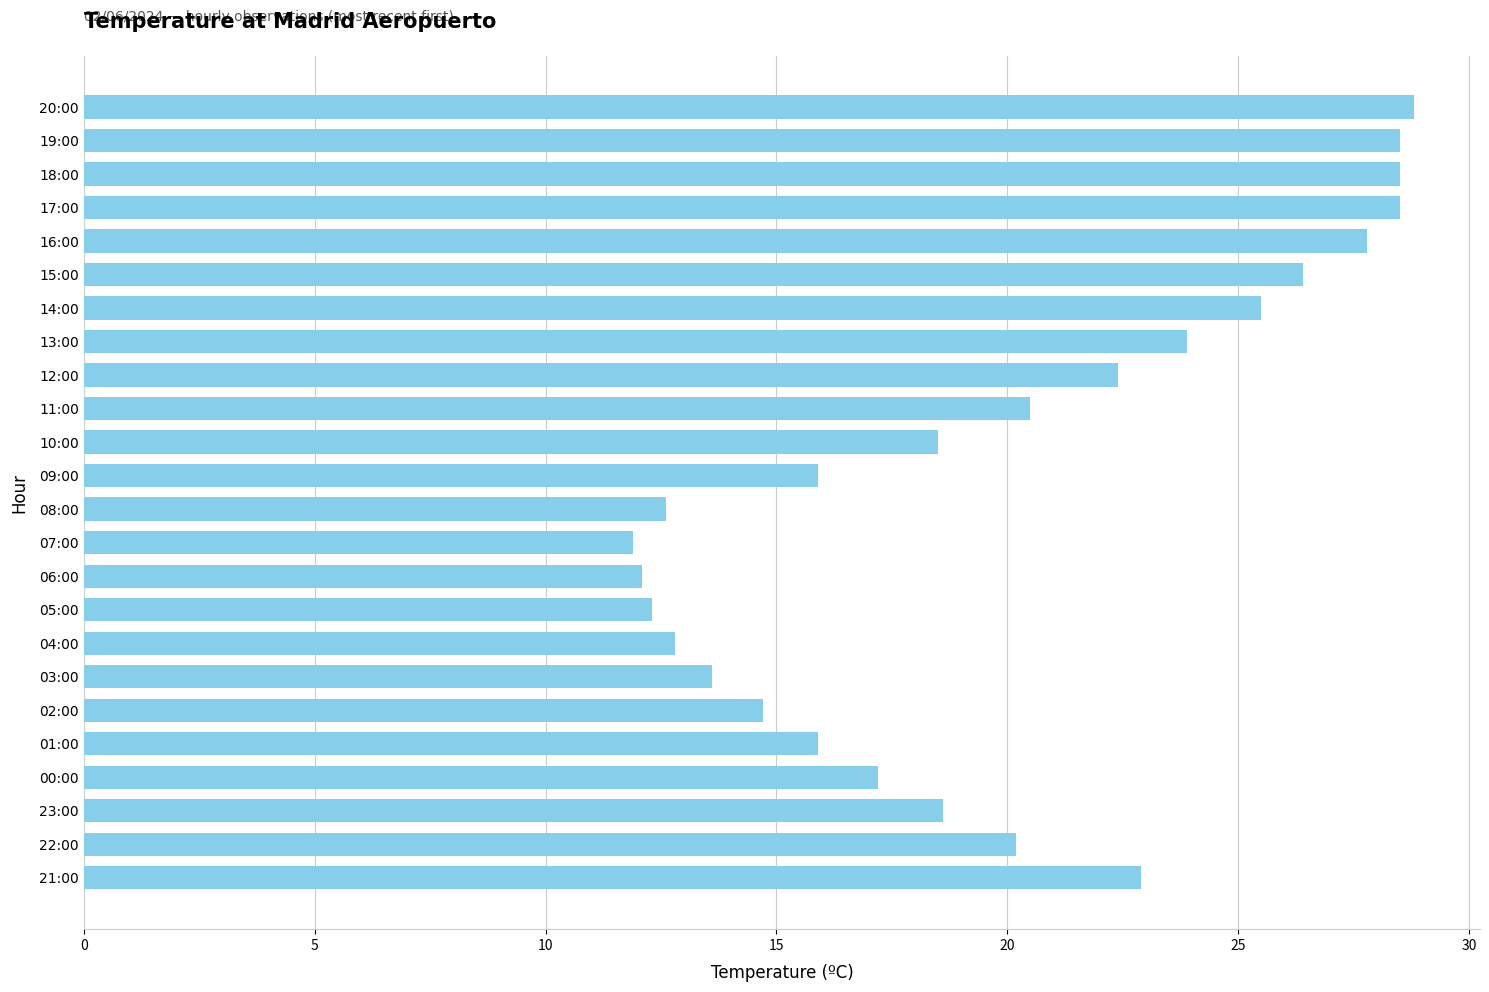

Is it true that the value at 17:00 is 13.3?

False